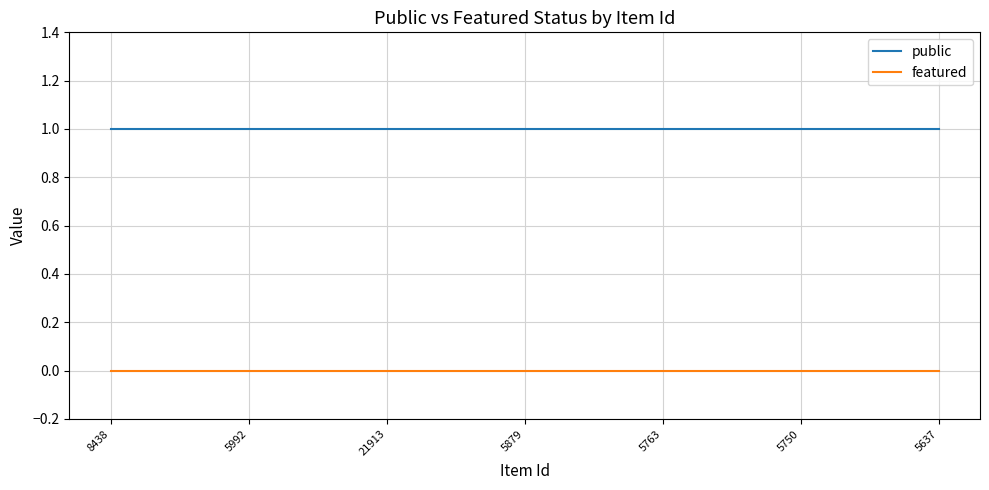

Rank the series by their average value, from highest to lowest.

public, featured